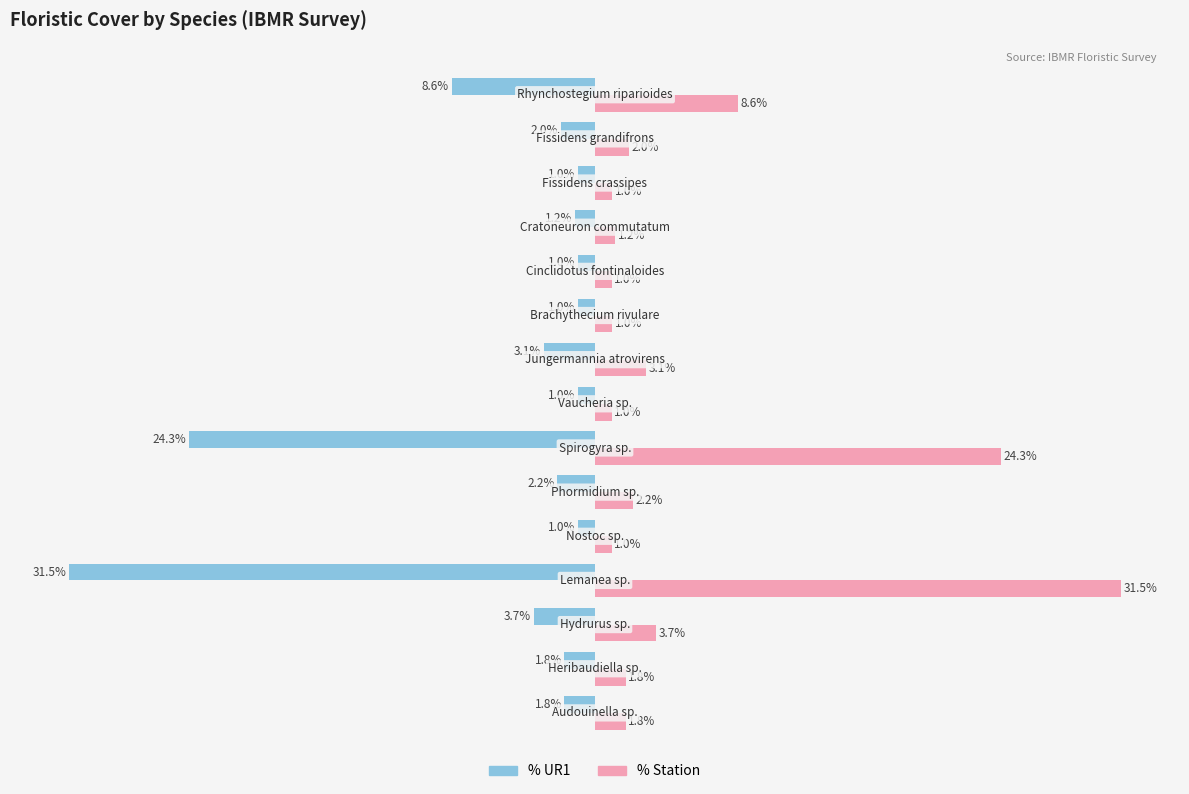

Which series has the largest total across all categories?

% Station